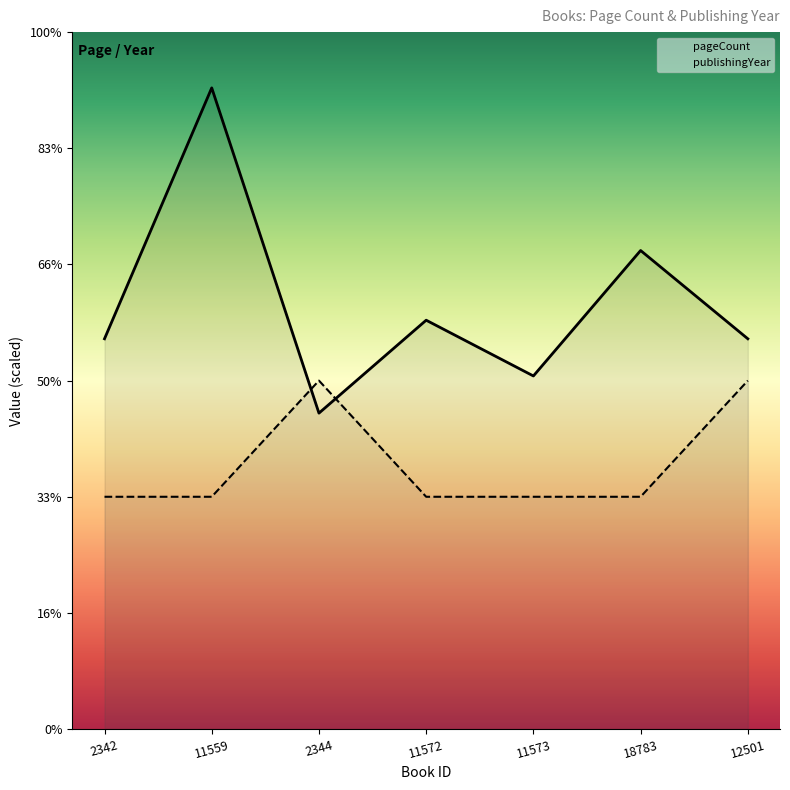

In publishingYear, how many points are higher than both neighbors (excluding endpoints)?

1